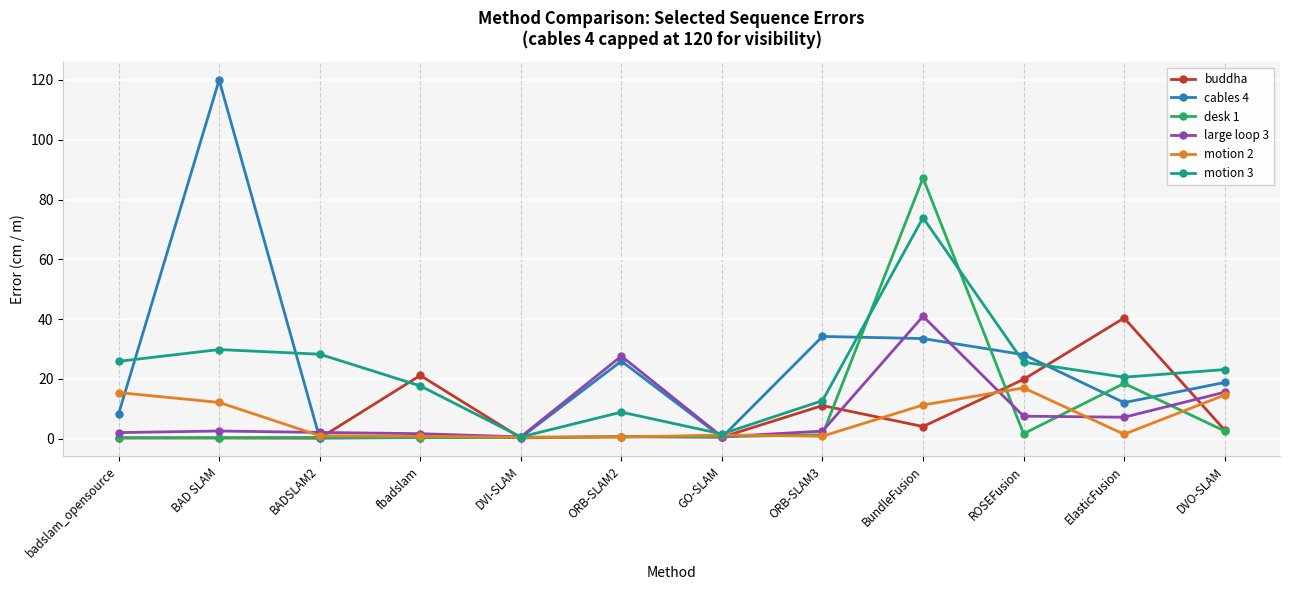

What is the total value across all series at badslam_opensource?

52.3